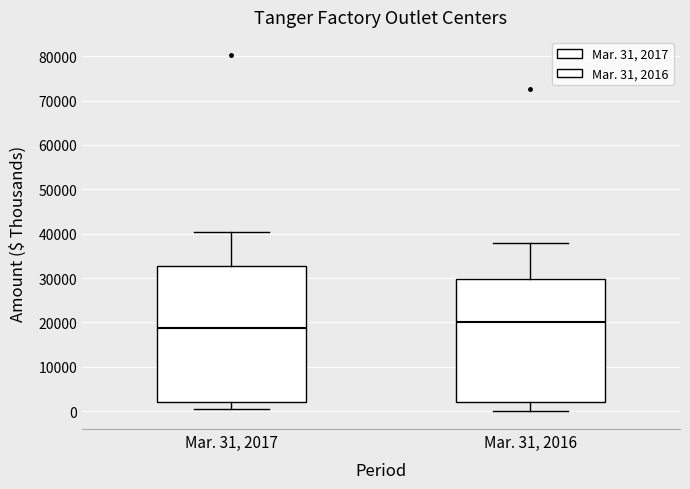

Reading left to right, read every box against the y-axis: the position of its median line, the range the box covers, and the ends of its whiskers. The values are not printed on the chart, so give them approximately, as read against the axis.

Mar. 31, 2017: median 19000, box 2000 to 33000, whiskers 1000 to 40000
Mar. 31, 2016: median 20000, box 2000 to 30000, whiskers 0 to 38000